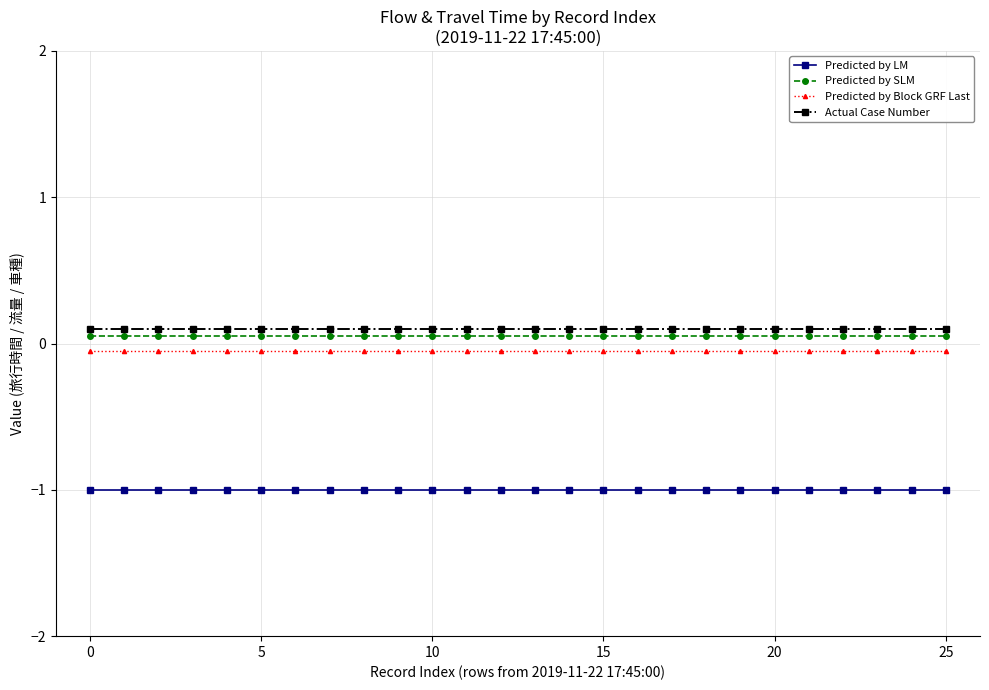

True or false: Predicted by Block GRF Last and Actual Case Number cross at least once.

False